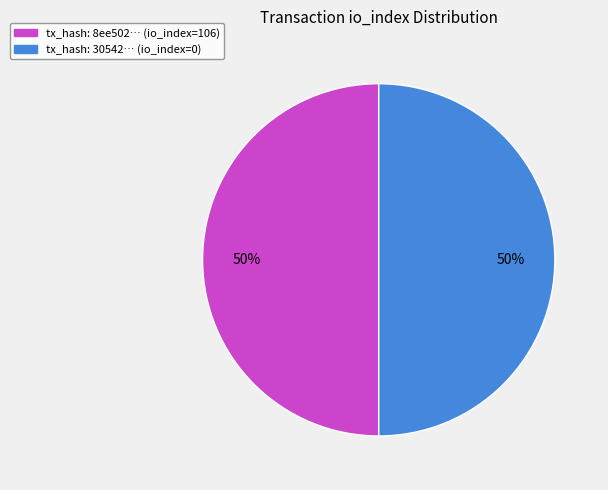

Do tx_hash: 30542… (io_index=0) and tx_hash: 8ee502… (io_index=106) together represent more than half of the pie?

Yes